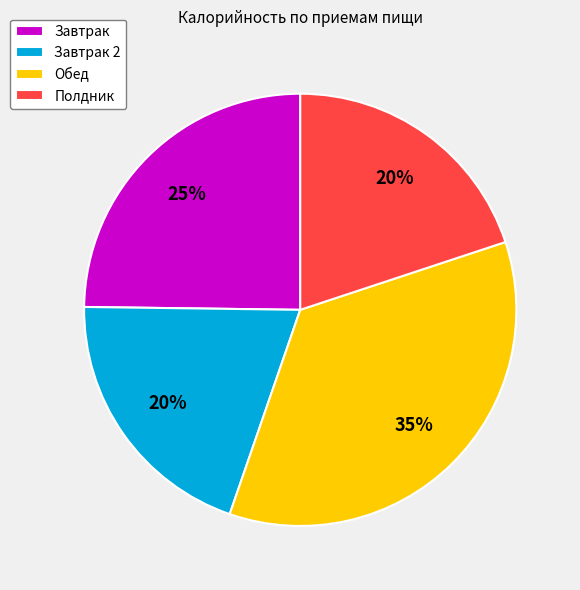

Which has a higher value, Обед or Полдник?

Обед